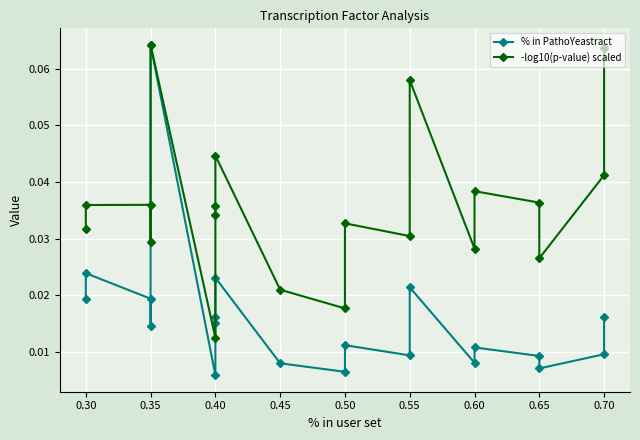

At how many categories does at least one series exceed 0?

20